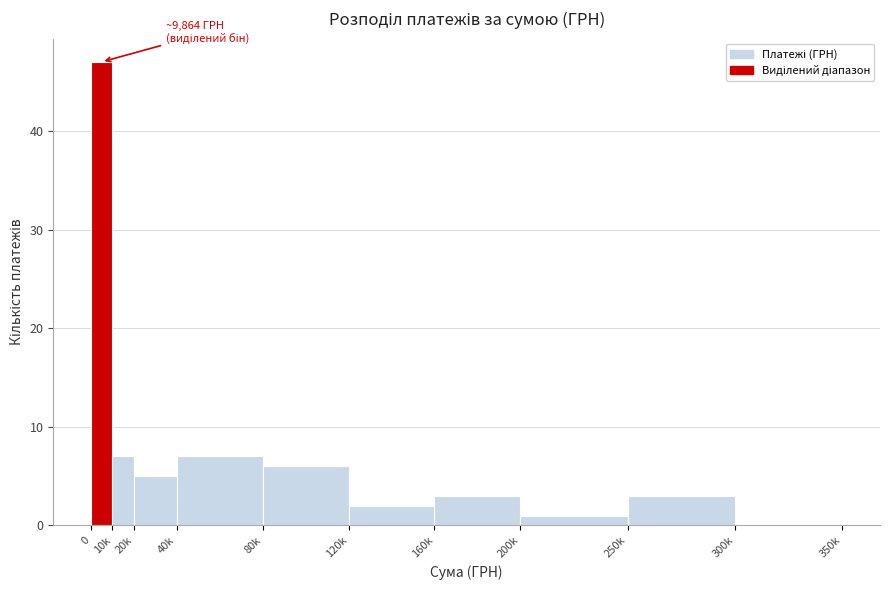

Reading left to right, list all the values displayed in this chart.

0=47	10k=7	20k=5	40k=7	80k=6	120k=2	160k=3	200k=1	250k=3	300k=0